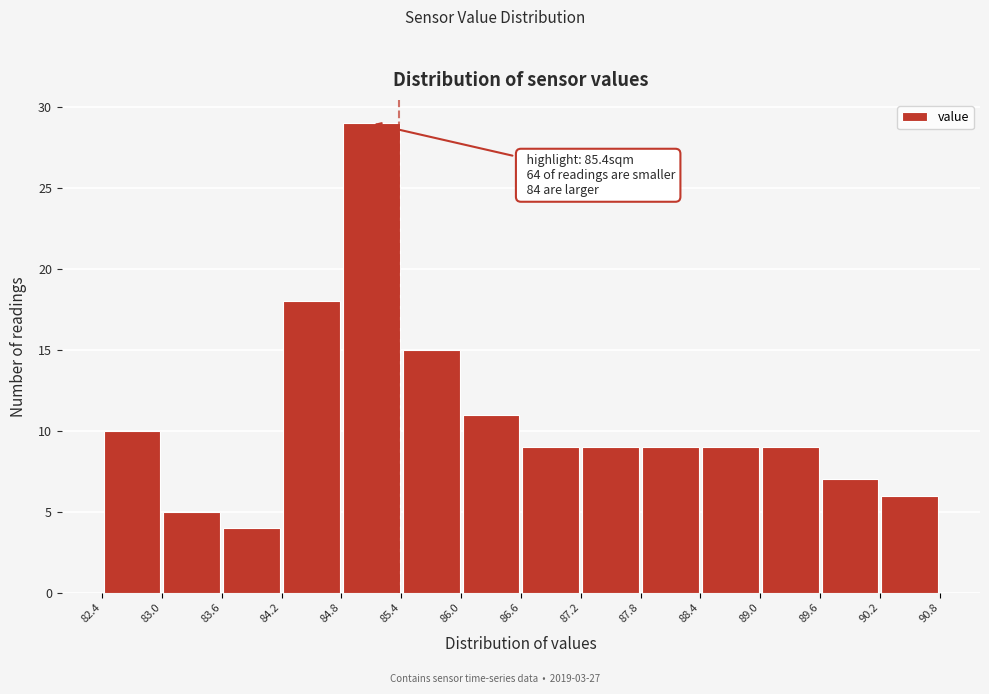

Over which range of the x-axis is the bar tallest?

84.8 to 85.4